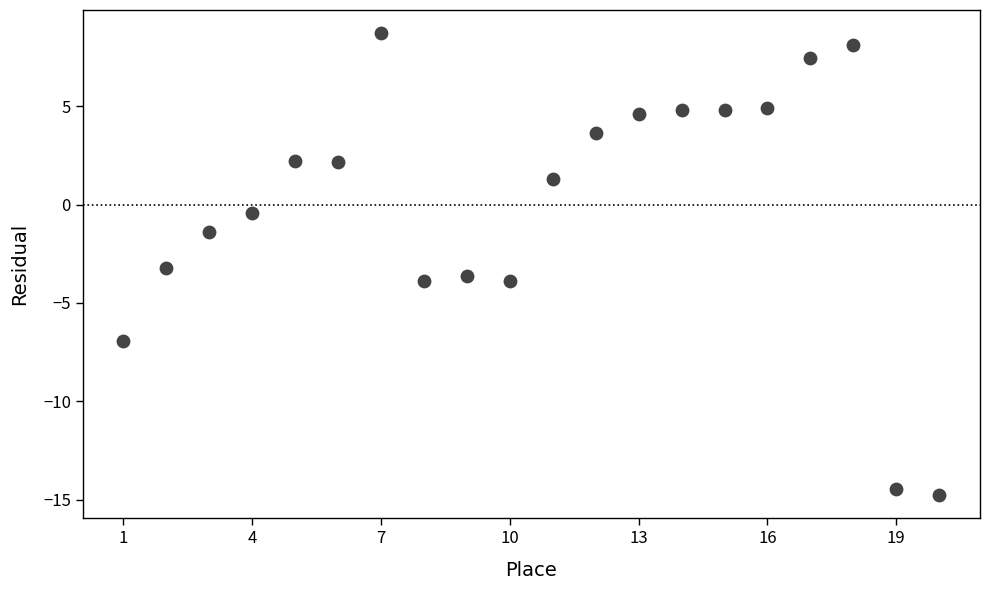

What is the range of Y values (max minus min)?

23.5